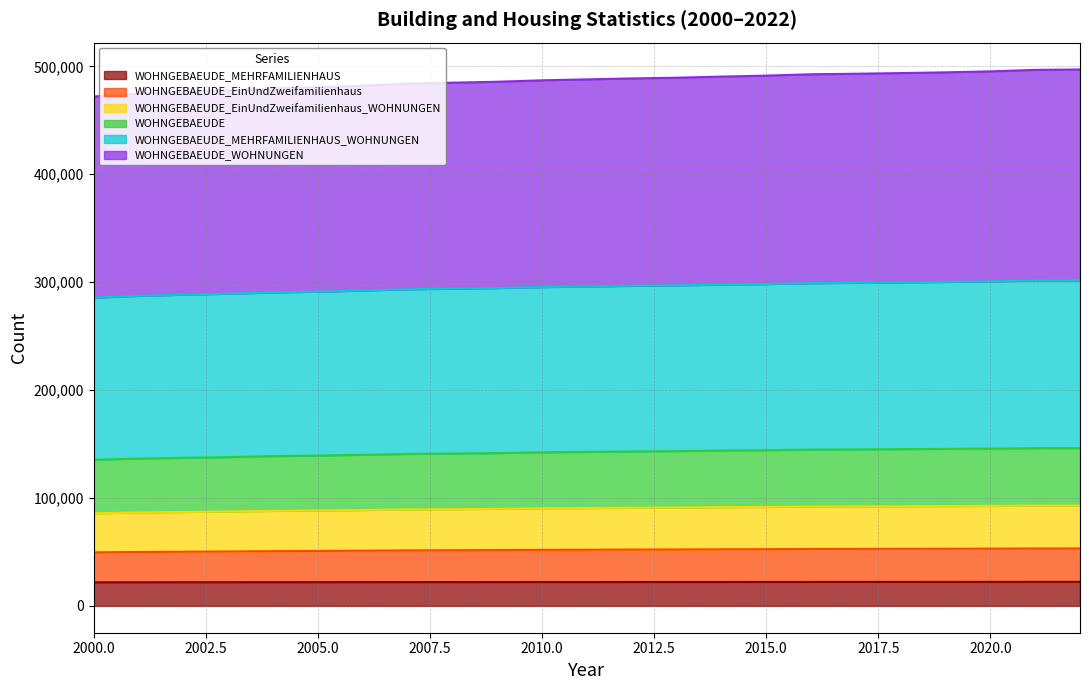

Is the value of WOHNGEBAEUDE_EinUndZweifamilienhaus_WOHNUNGEN at 2004 greater than the value of WOHNGEBAEUDE_MEHRFAMILIENHAUS_WOHNUNGEN at 2002?

No